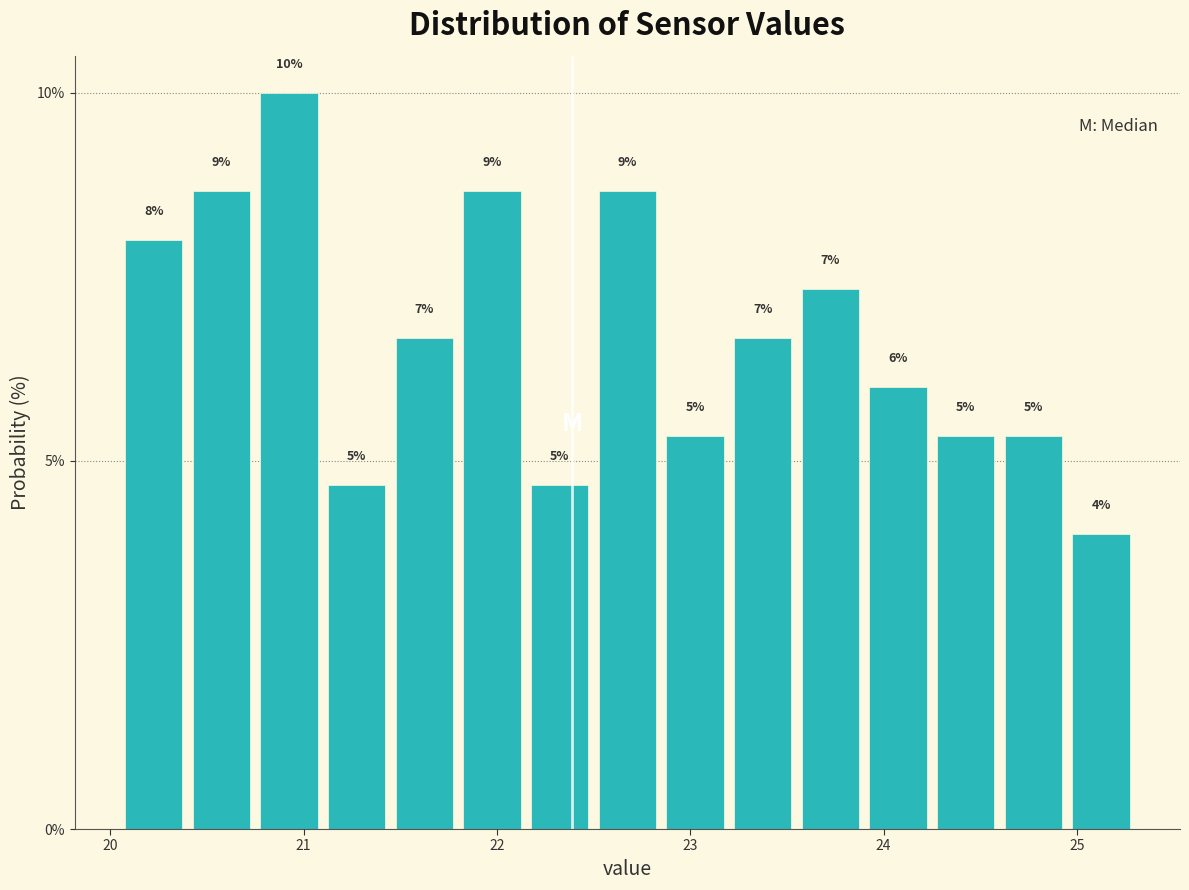

Read against the x-axis, roughly where is the centre of the tallest bar?

20.9